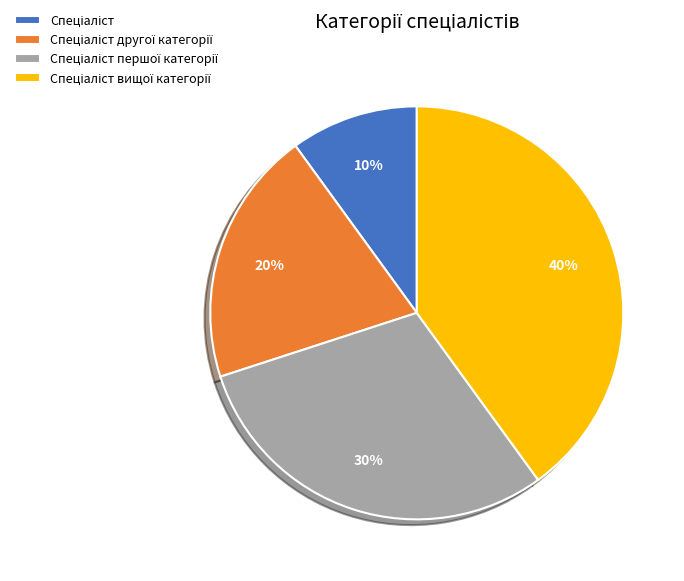

Does any single category account for the majority?

No